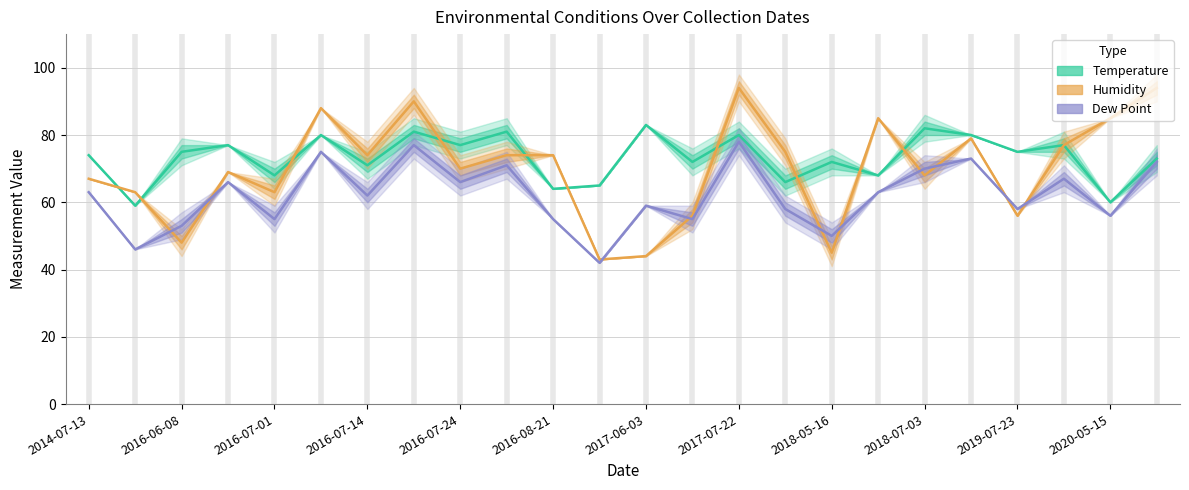

What is the smallest value displayed?

42